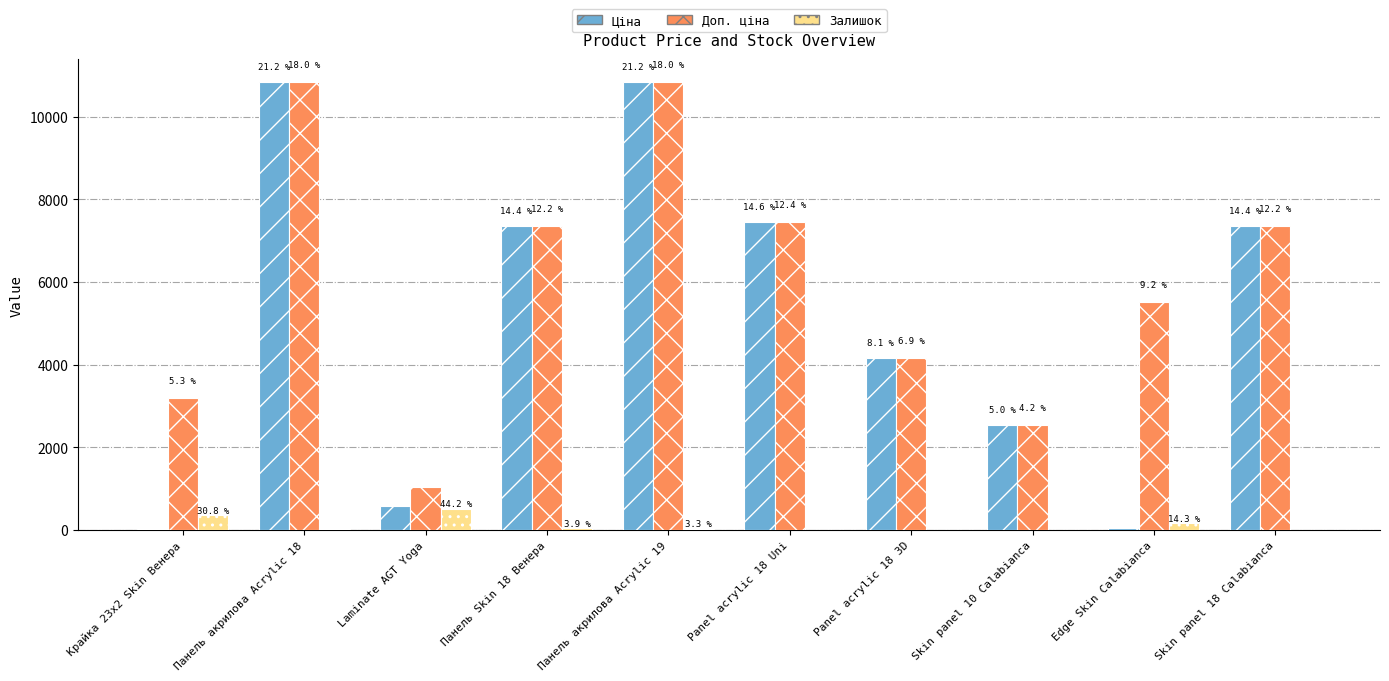

Which label corresponds to the largest value in the chart?

Панель акрилова Acrylic 18